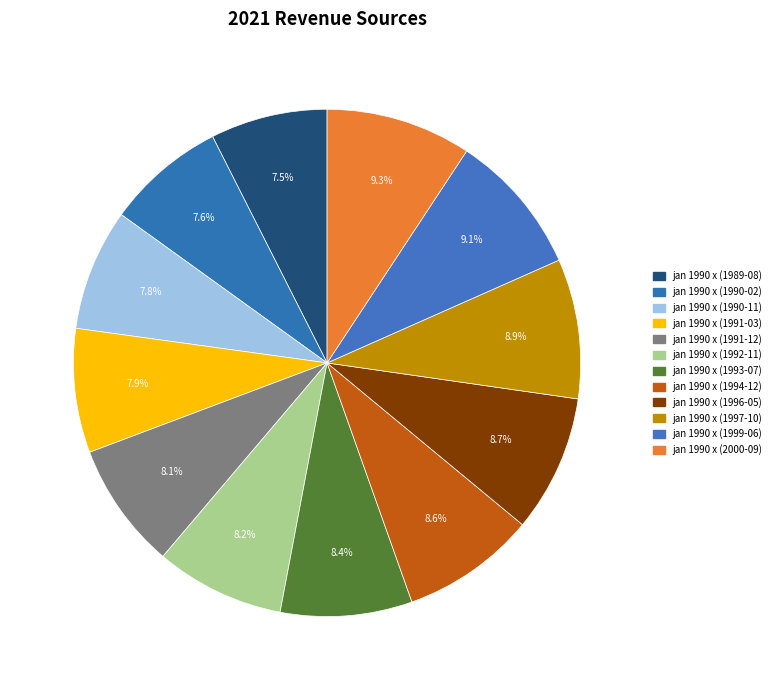

How many segments does this pie chart have?

12